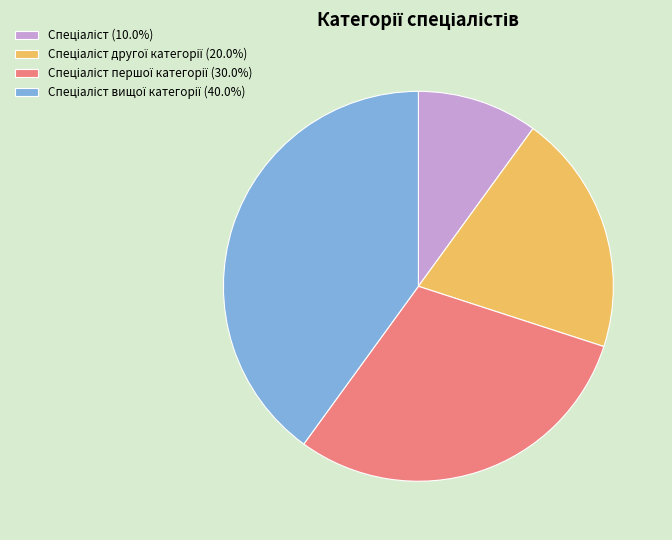

Does any single category account for the majority?

No